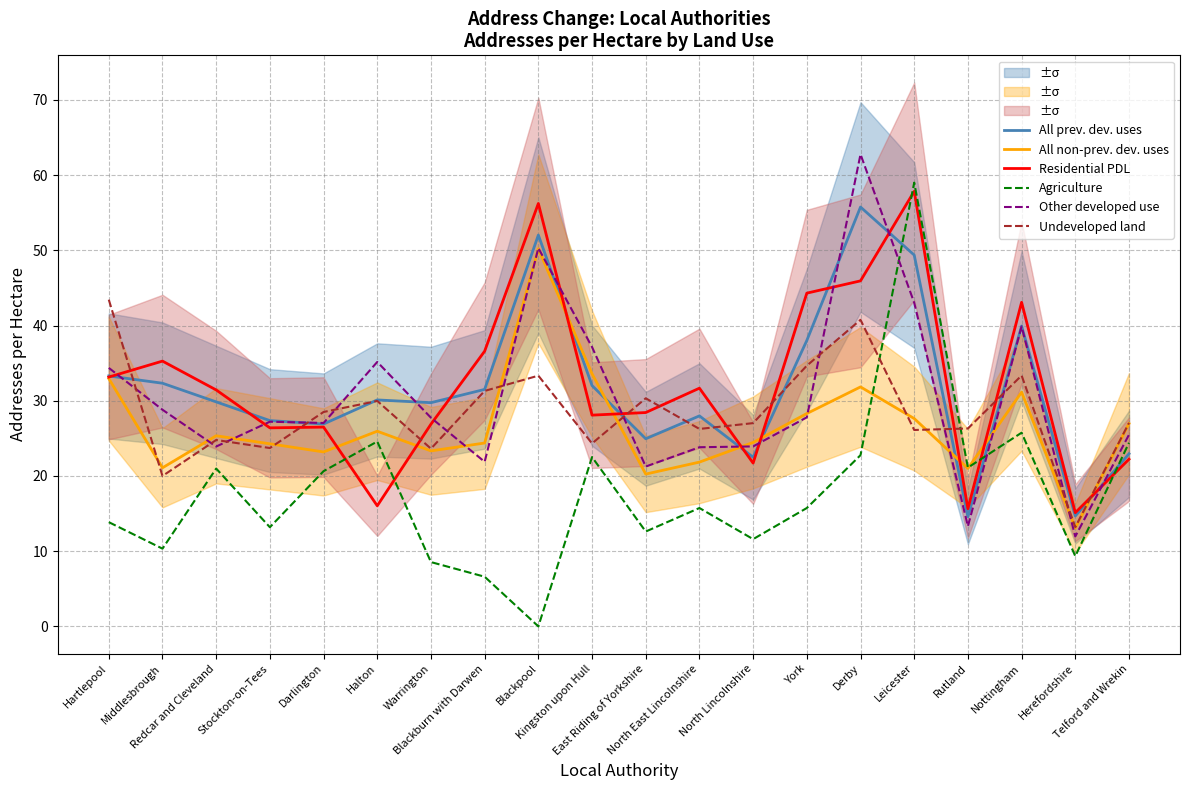

Which series ends up on top after the final intersection of Undeveloped land and Agriculture?

Undeveloped land